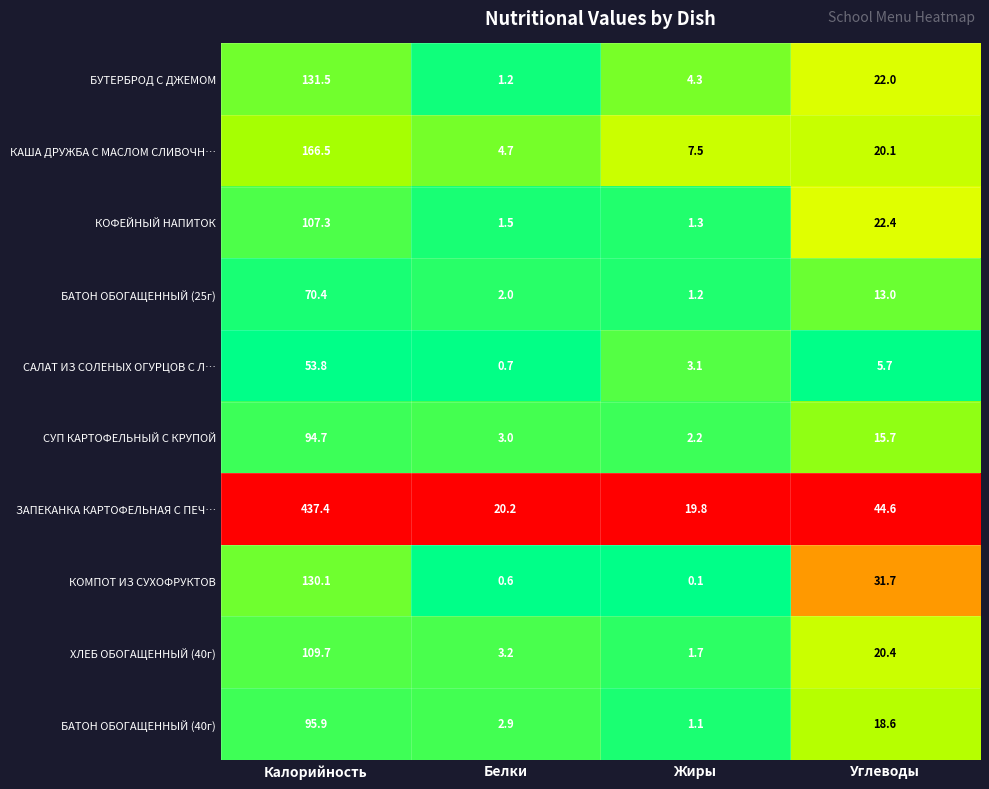

What is the total value across all series at Углеводы?

214.2